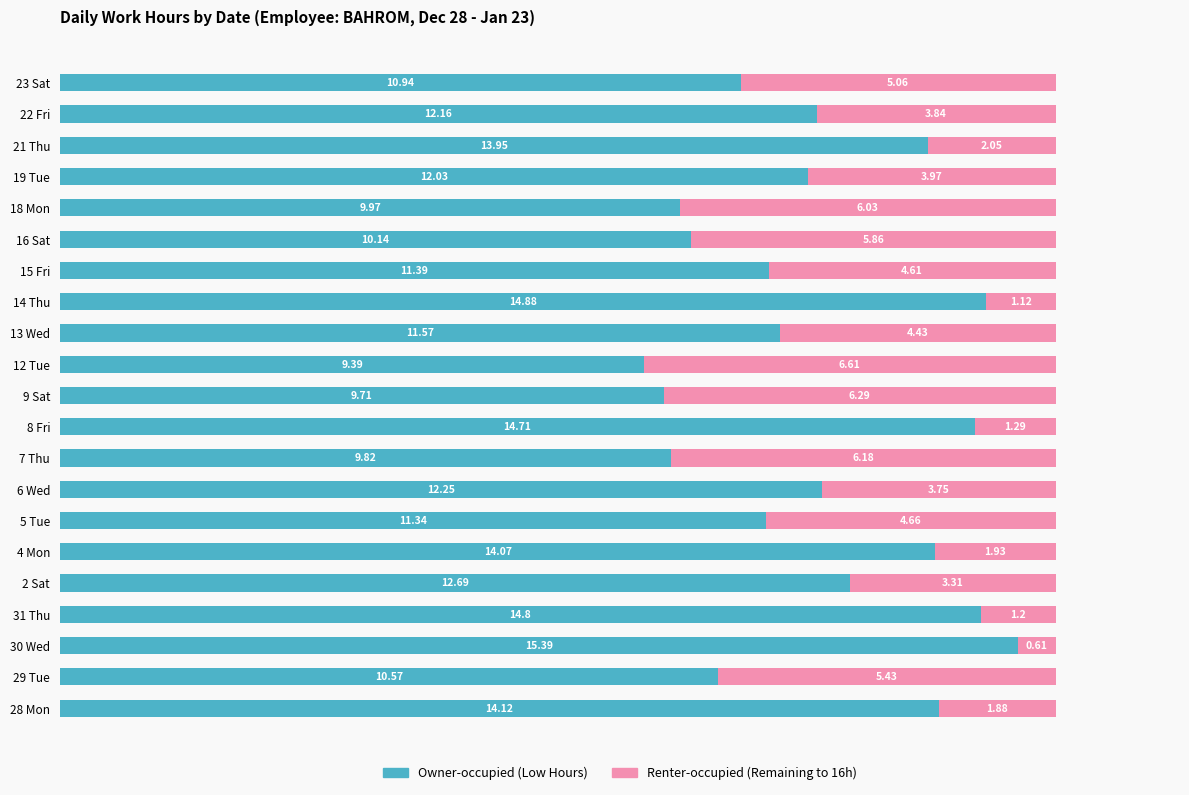

What is the total value across all series at 16 Sat?

16.0